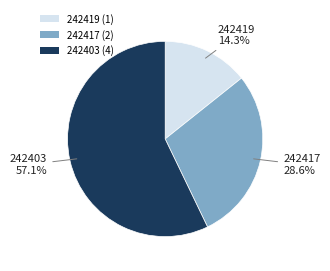

To the nearest percent, what is the combined percentage of 242403 and 242419?

71%